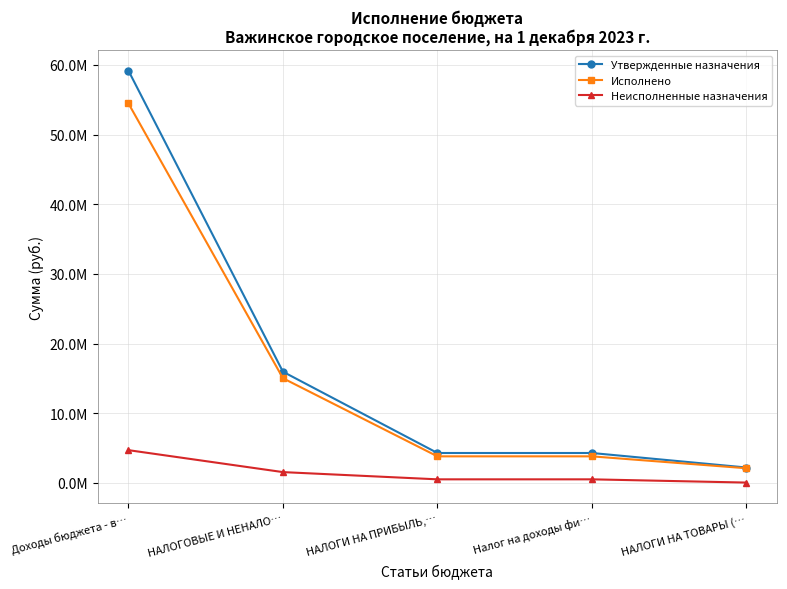

What is the value of the Исполнено point at the 4th from the left?

3814533.3